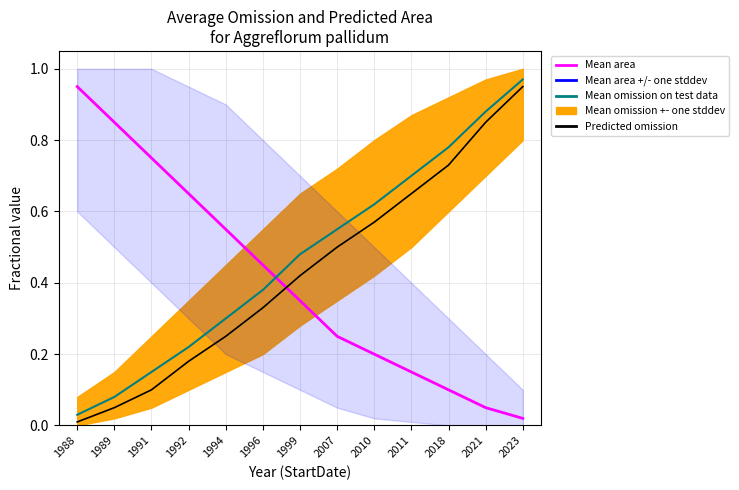

At which label does Mean omission on test data reach its peak?

2023